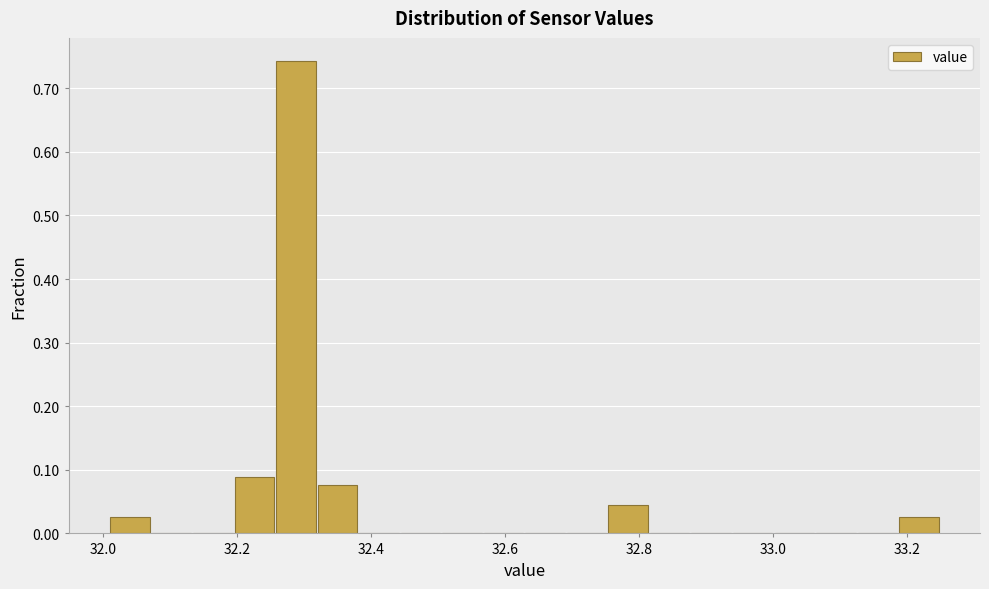

Read against the x-axis, roughly where is the centre of the tallest bar?

32.28